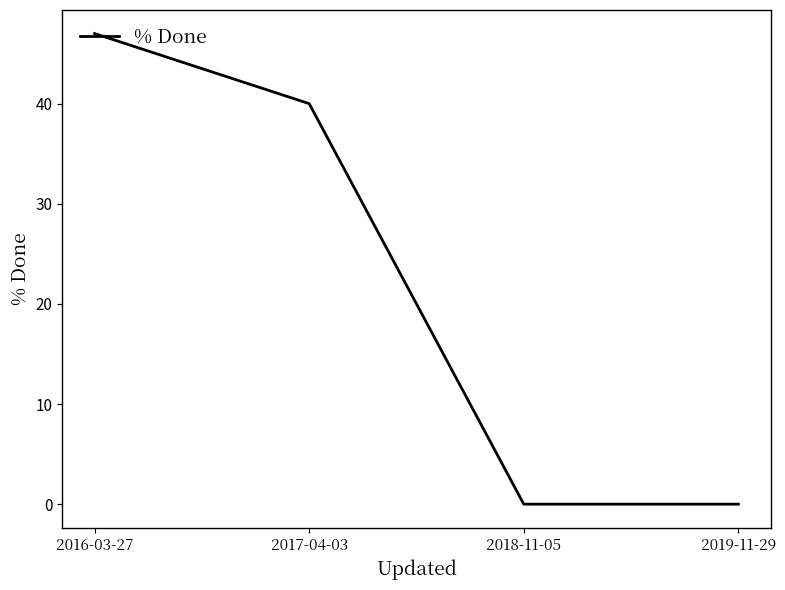

Does the chart display data point markers on the line(s)?

No